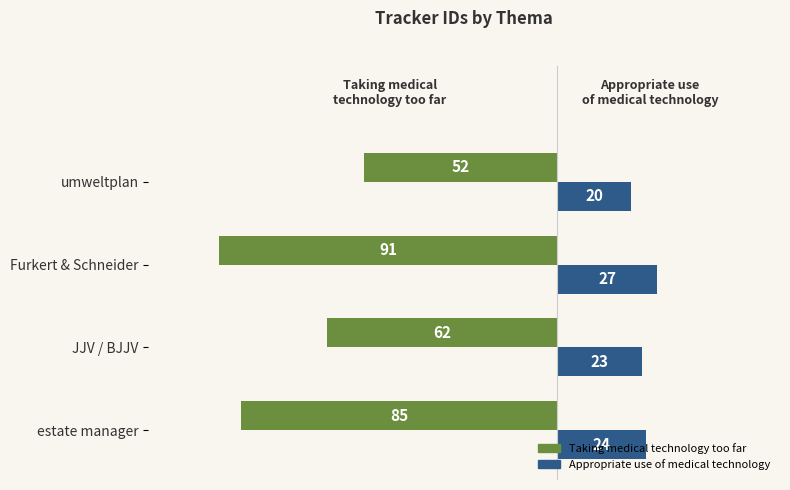

Which series has the largest range (max minus min)?

Taking medical technology too far